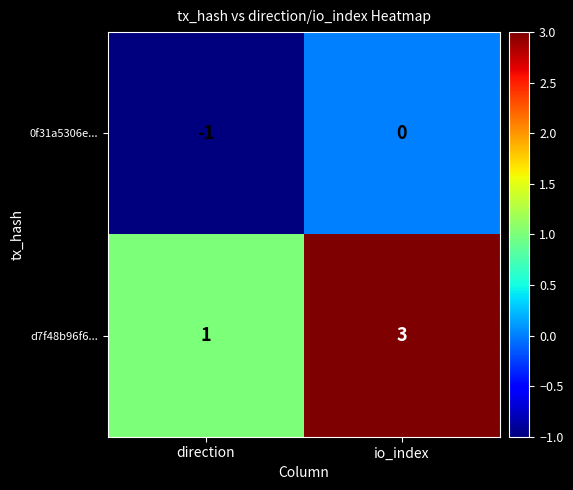

At which label does 0f31a5306e... reach its peak?

io_index